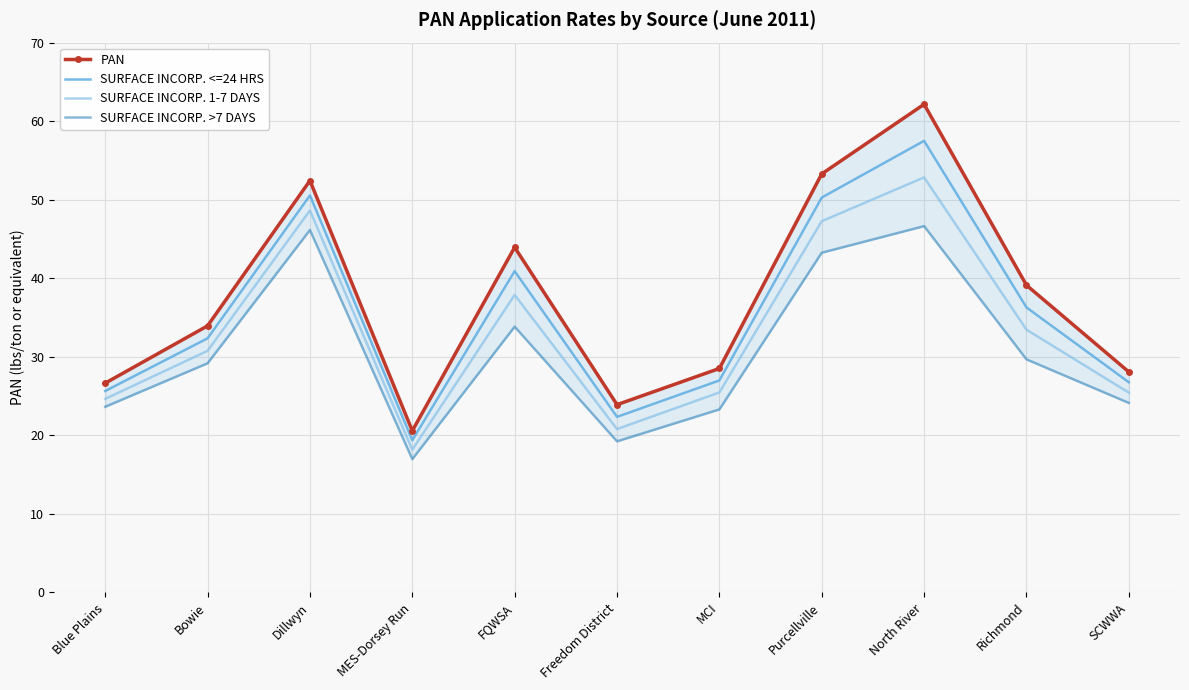

True or false: SURFACE INCORP. 1-7 DAYS has more than 0 points higher than both neighbors.

True